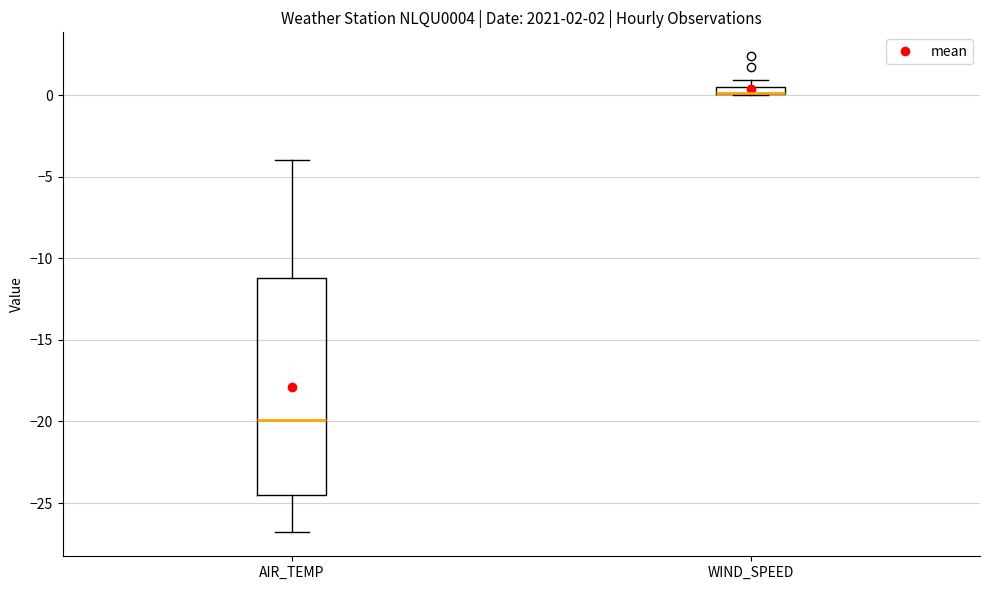

Which box is the tallest, from its lower edge to its upper edge?

AIR_TEMP